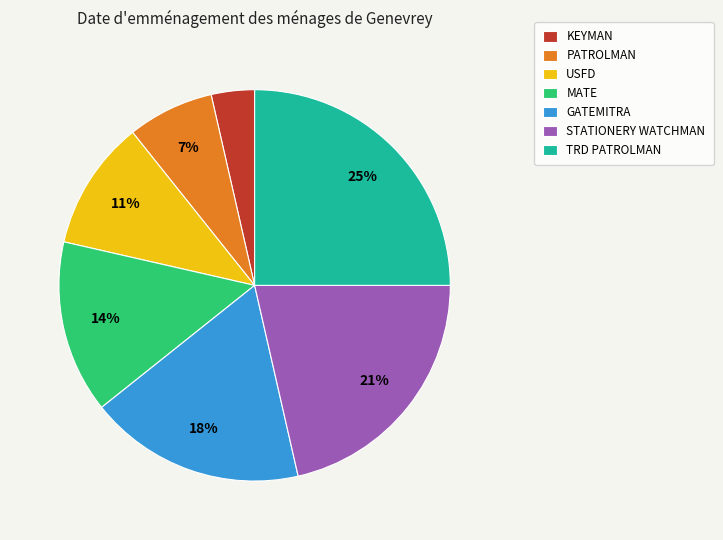

Count the number of slices in the pie.

7